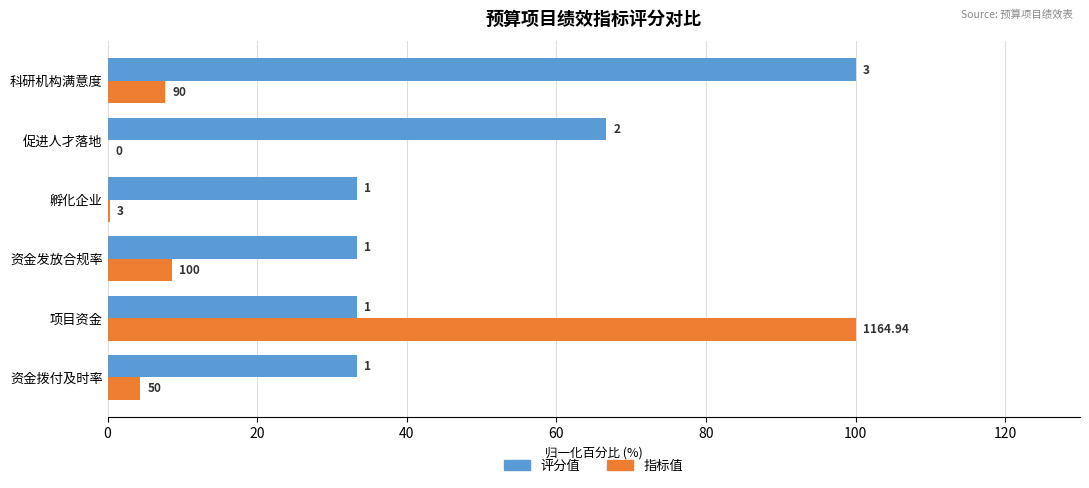

What are all the series names shown in the legend?

评分值, 指标值